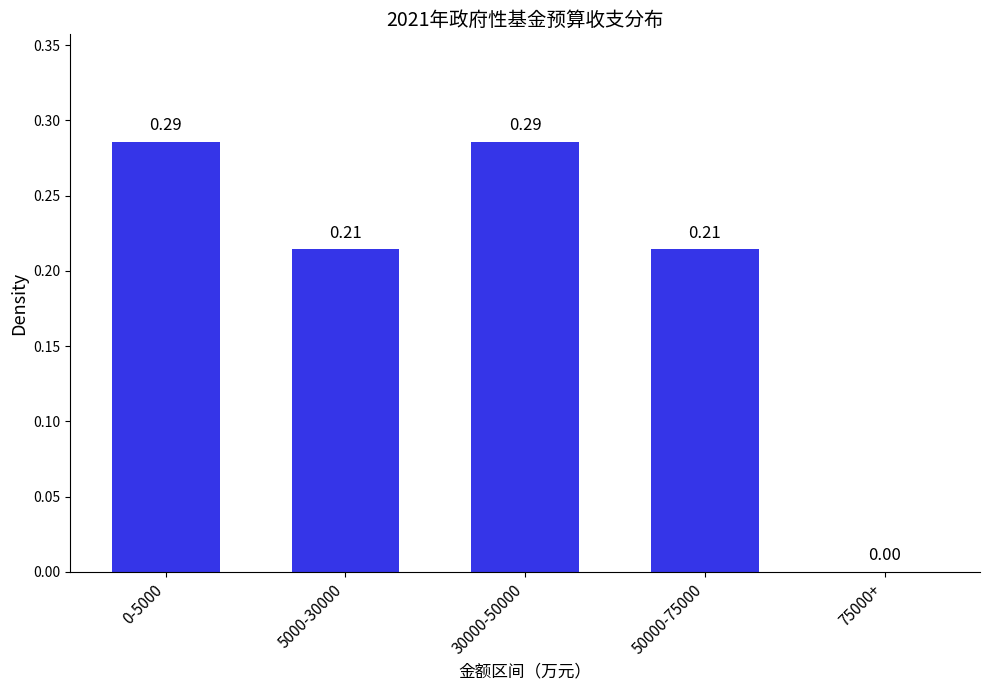

What is the sum of all values?

1.0